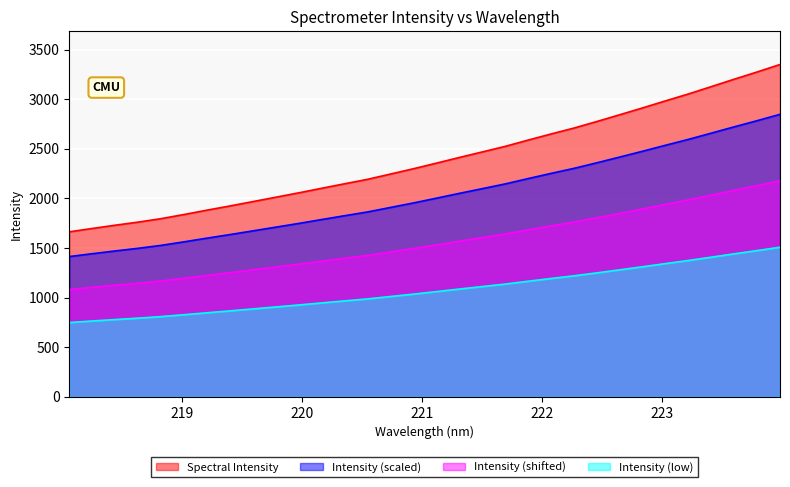

Count the number of values greater than 2002.

16